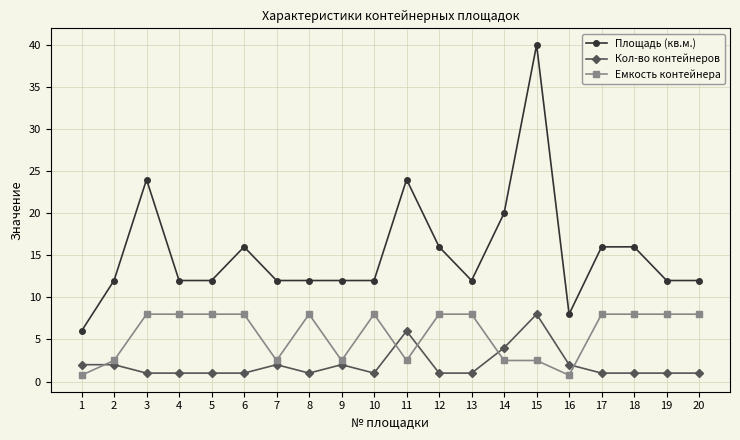

Between 7 and 19, which series saw the biggest shift?

Емкость контейнера